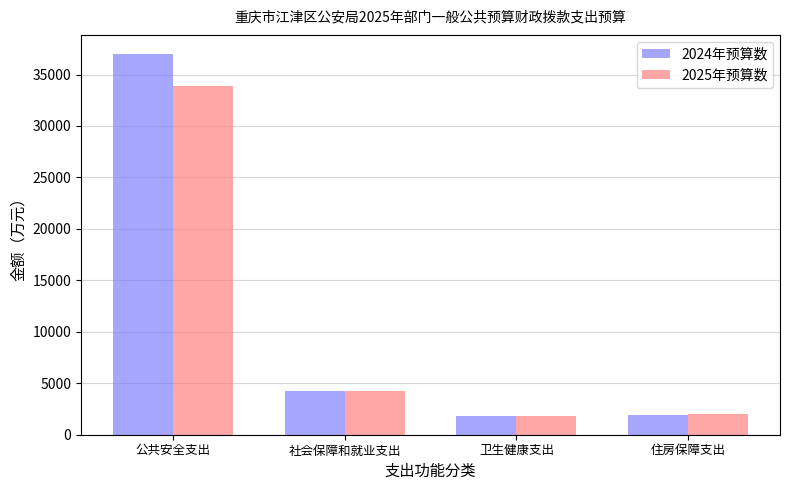

Are the bars horizontal?

No